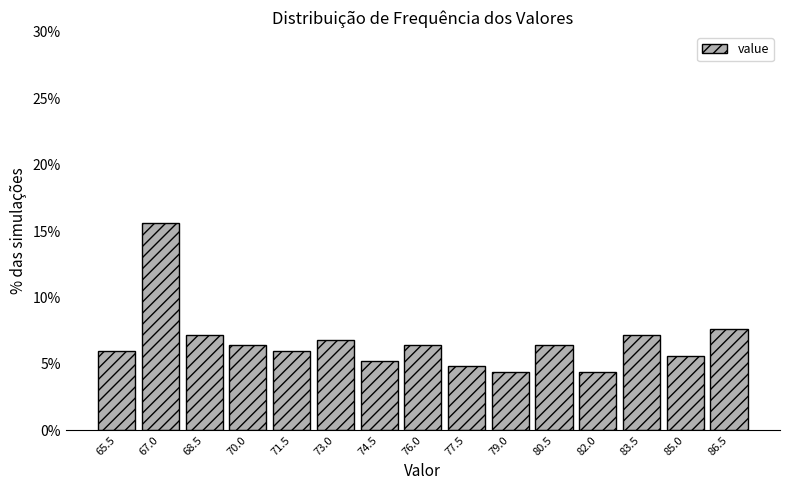

Reading left to right, list every bar in this chart as the range it spans on the x-axis followed by its height. Neither the bar edges nor the heights are printed on the chart, so give them approximately, as read against the axes.

64.8 to 66.2: 6.0
66.2 to 67.8: 15.5
67.8 to 69.2: 7.0
69.2 to 70.8: 6.5
70.8 to 72.2: 6.0
72.2 to 73.8: 7.0
73.8 to 75.2: 5.0
75.2 to 76.8: 6.5
76.8 to 78.2: 5.0
78.2 to 79.8: 4.5
79.8 to 81.2: 6.5
81.2 to 82.8: 4.5
82.8 to 84.2: 7.0
84.2 to 85.8: 5.5
85.8 to 87.4: 7.5